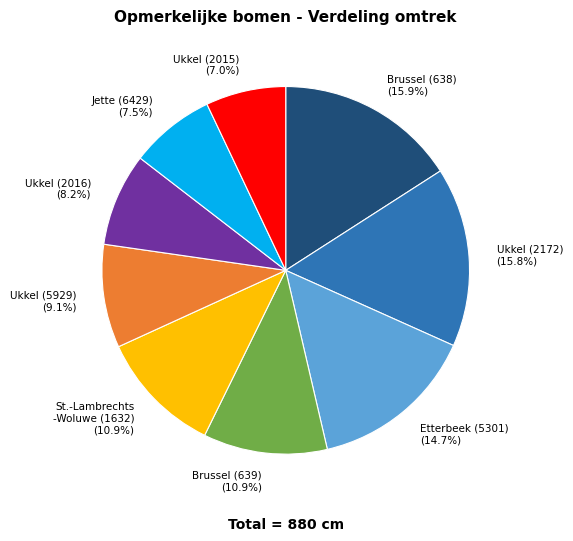

Is there any slice that represents more than half of the pie?

No